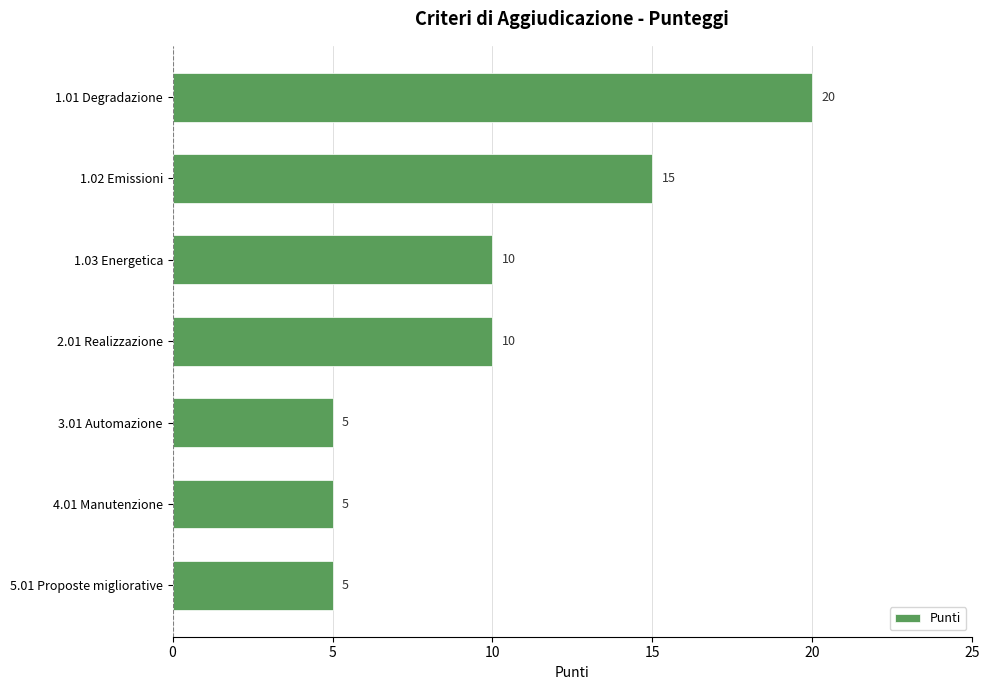

Read the value at 1.03 Energetica.

10